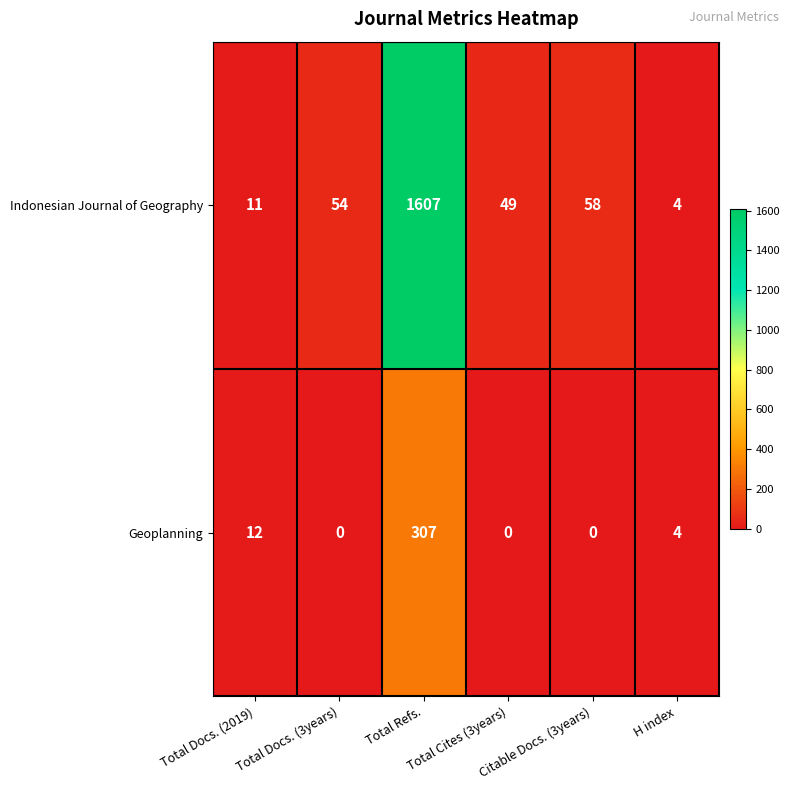

How many series are shown in this chart?

2